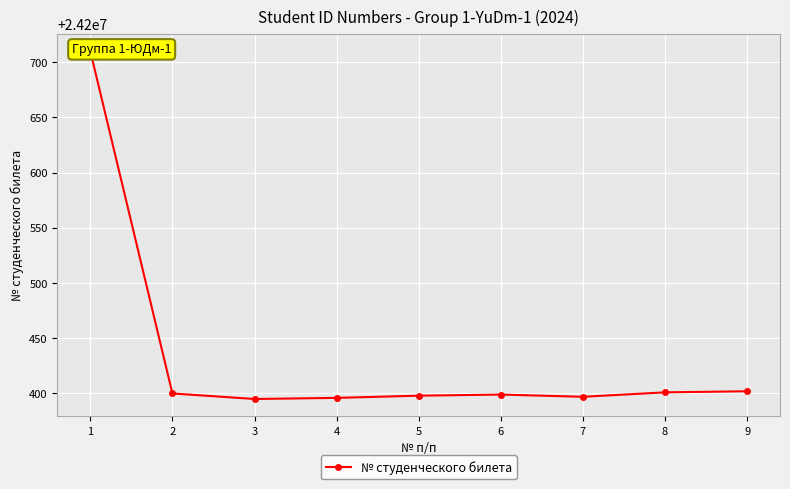

Between 7 and 6, which is larger?

6